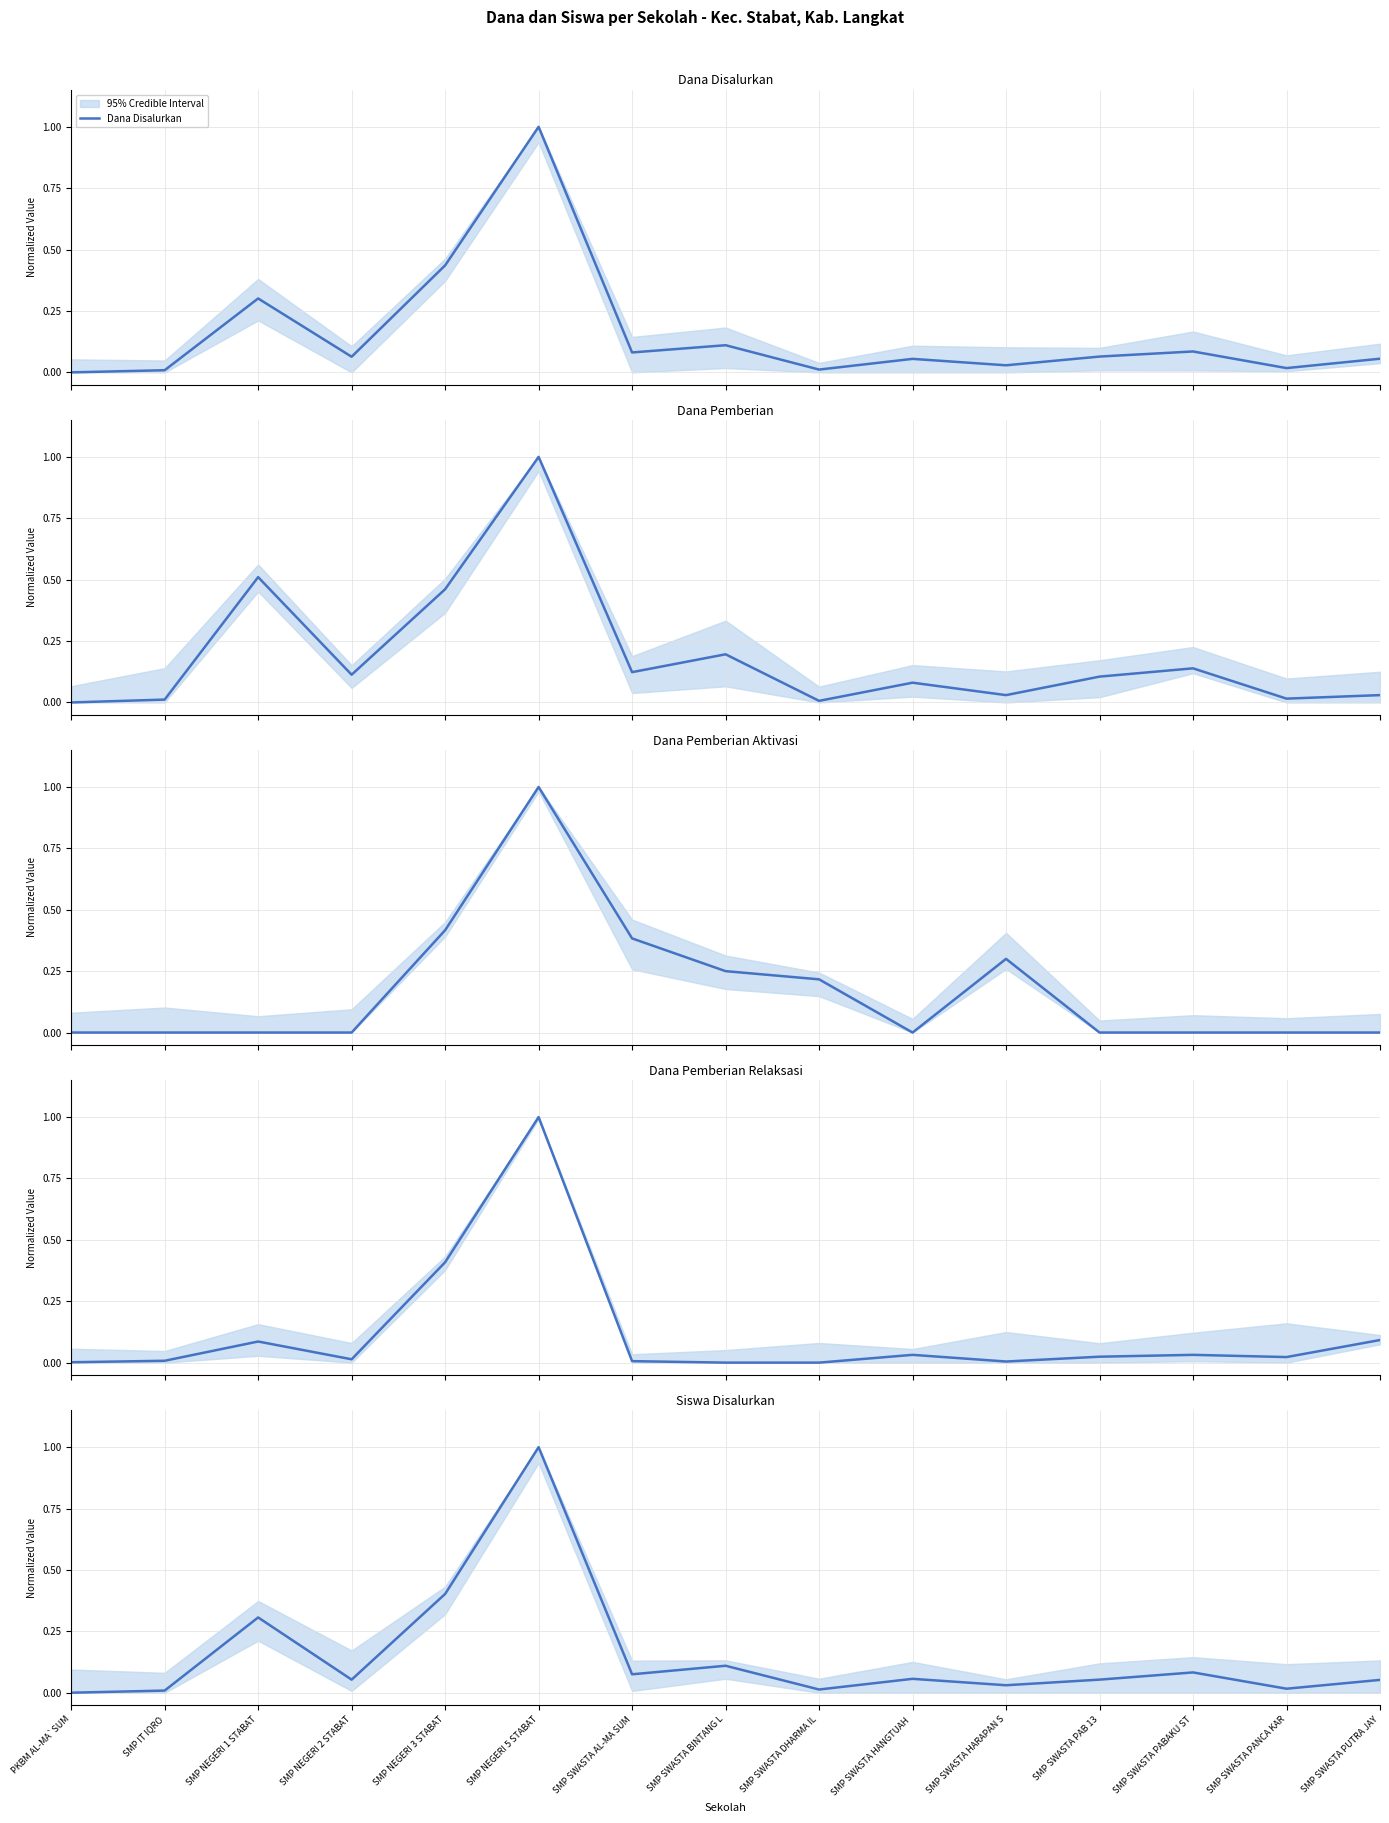

Is this an area chart (filled region under the line)?

No